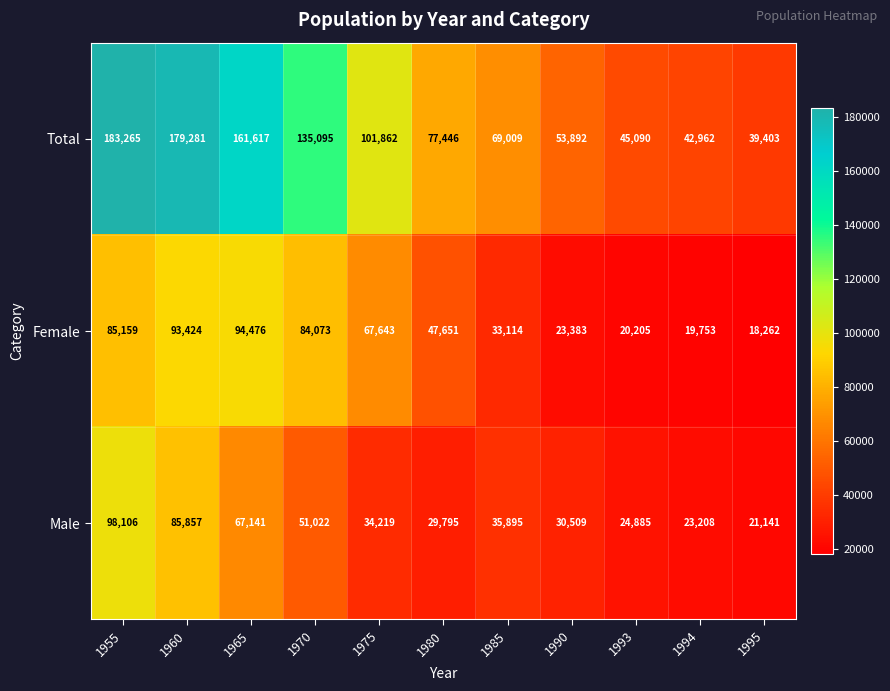

True or false: Male has a value of 85857 at 1960.

True